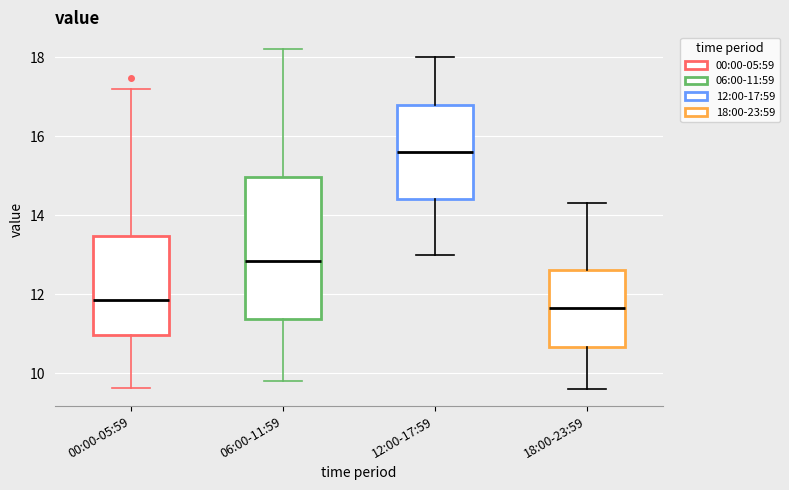

Which box is the tallest, from its lower edge to its upper edge?

06:00-11:59